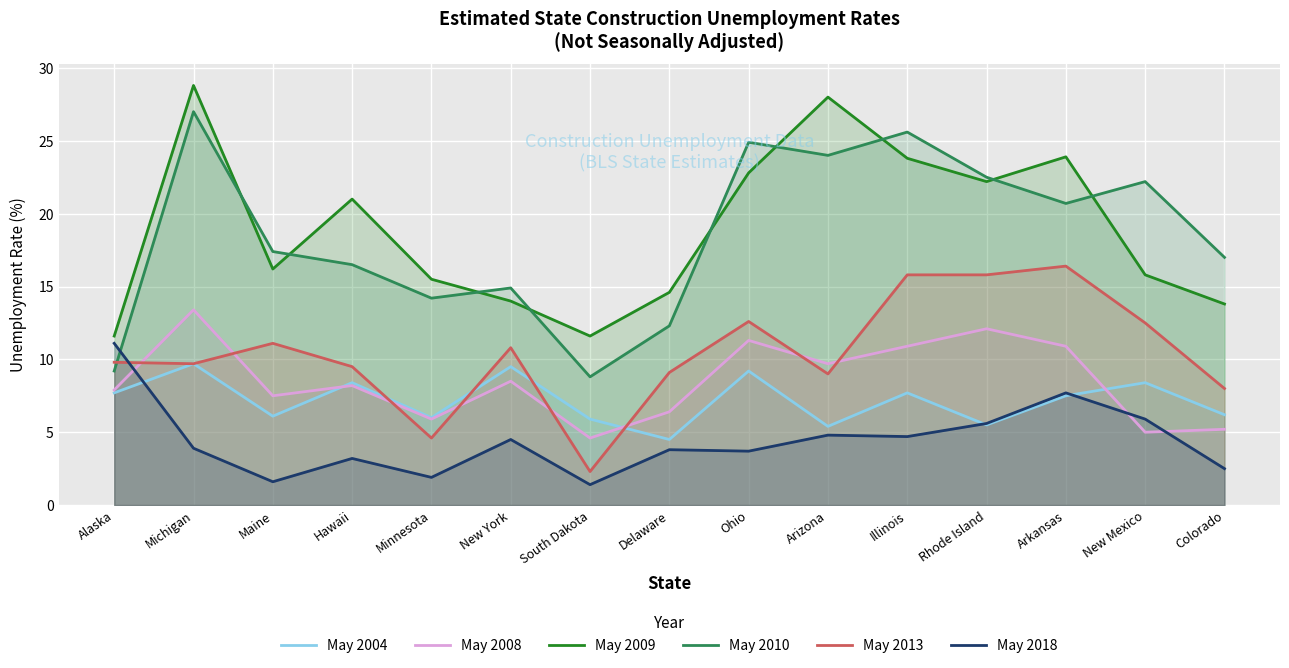

Reading left to right, what are all the values shown in this chart?

May 2004: 7.7	9.7	6.1	8.4	6.0	9.5	5.9	4.5	9.2	5.4	7.7	5.5	7.5	8.4	6.2
May 2008: 7.9	13.4	7.5	8.2	5.9	8.5	4.6	6.4	11.3	9.7	10.9	12.1	10.9	5.0	5.2
May 2009: 11.6	28.8	16.2	21.0	15.5	14.0	11.6	14.6	22.8	28.0	23.8	22.2	23.9	15.8	13.8
May 2010: 9.2	27.0	17.4	16.5	14.2	14.9	8.8	12.3	24.9	24.0	25.6	22.5	20.7	22.2	17.0
May 2013: 9.8	9.7	11.1	9.5	4.6	10.8	2.3	9.1	12.6	9.0	15.8	15.8	16.4	12.5	8.0
May 2018: 11.1	3.9	1.6	3.2	1.9	4.5	1.4	3.8	3.7	4.8	4.7	5.6	7.7	5.9	2.5